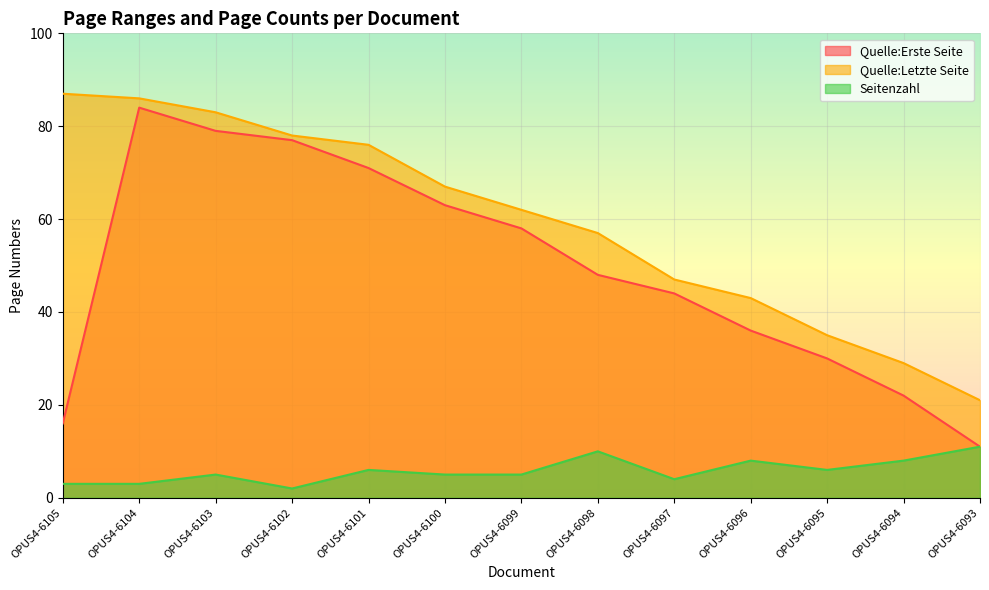

True or false: Quelle:Erste Seite and Seitenzahl intersect in this chart.

False